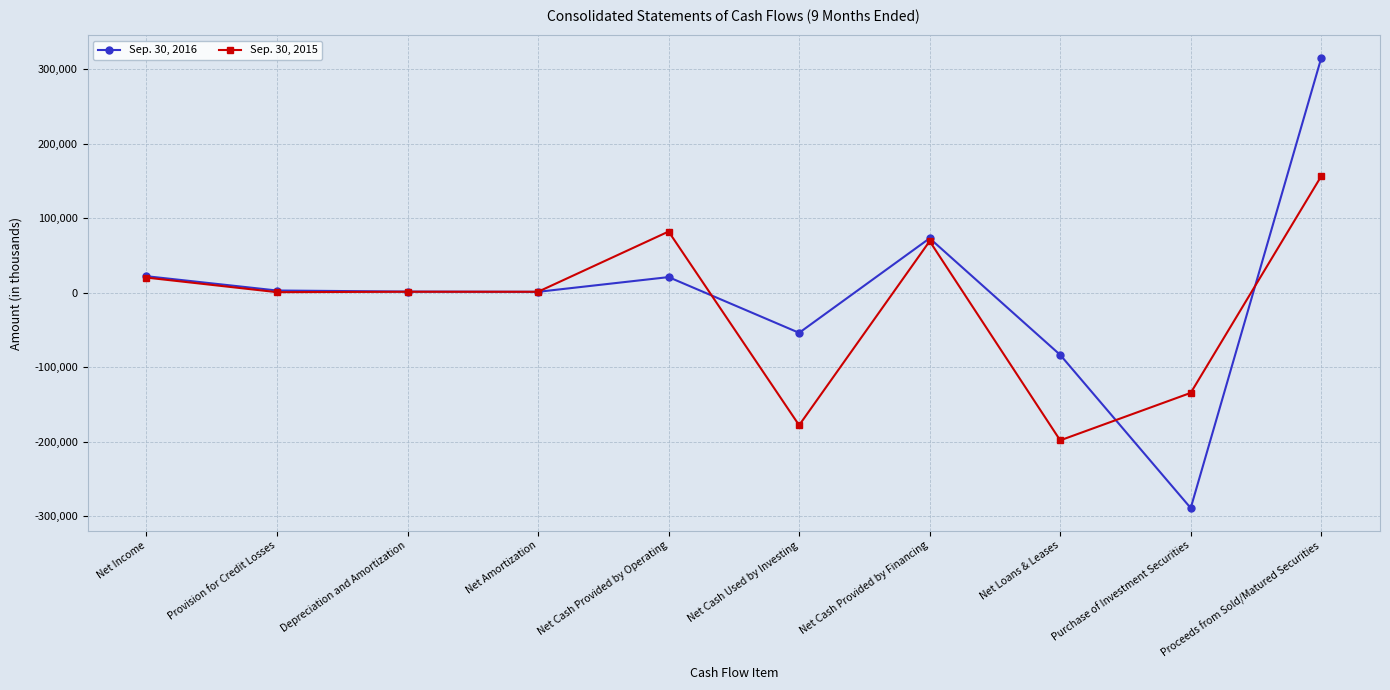

Is it true that Sep. 30, 2016 equals -288874 at Purchase of Investment Securities?

True